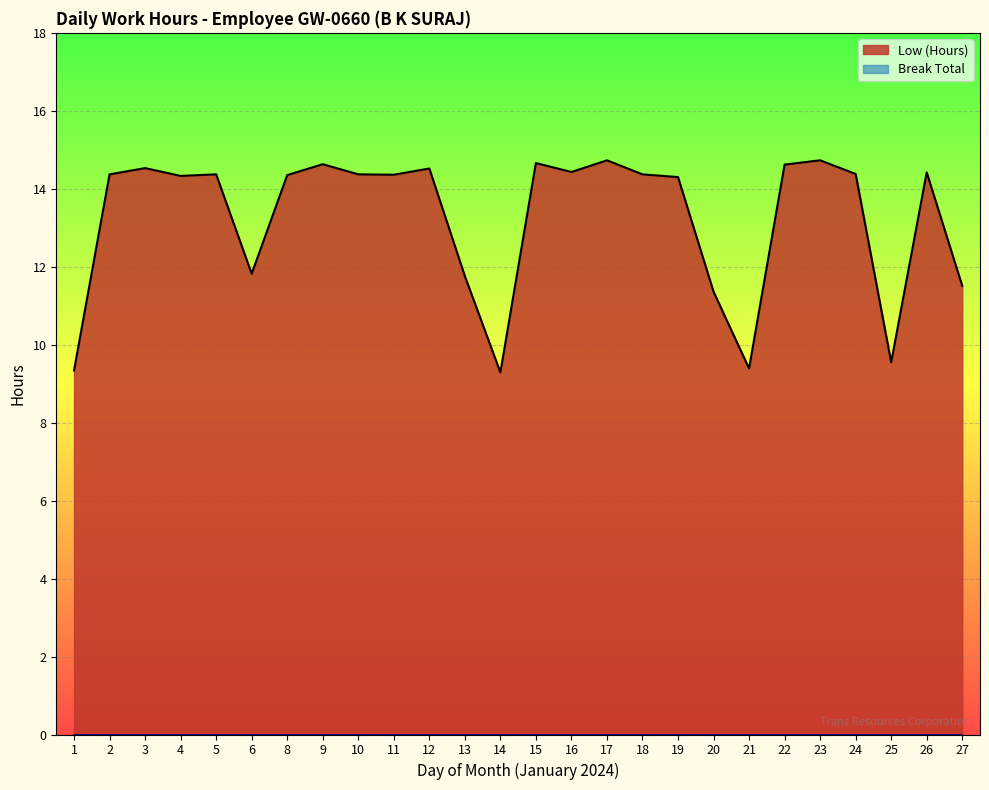

How many data points are less than 14?

8